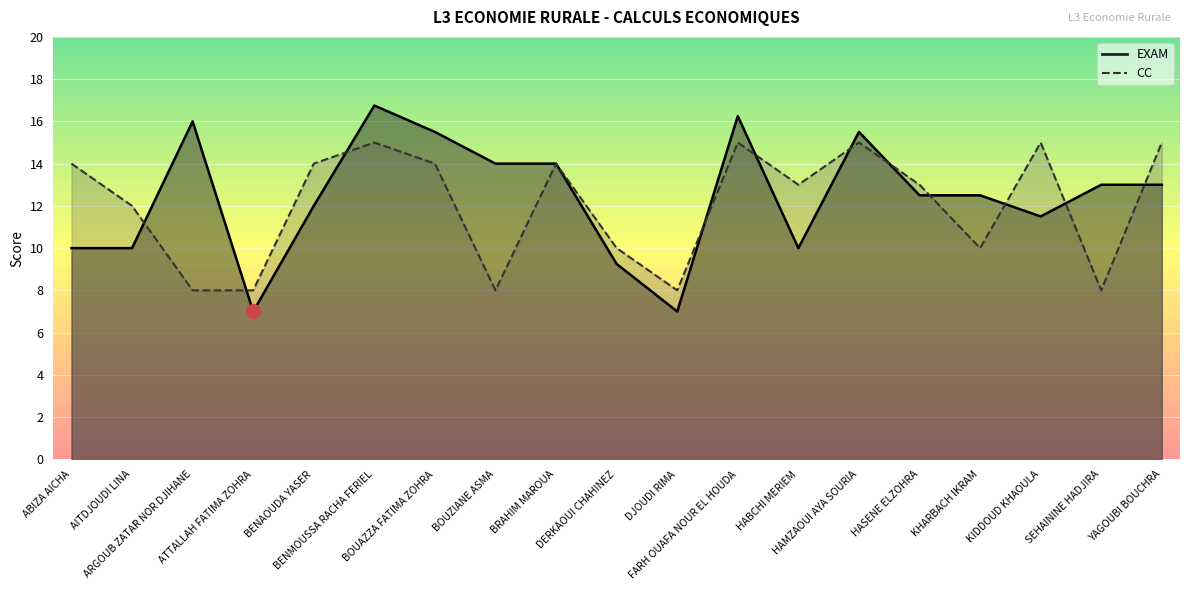

Which label corresponds to the smallest value in the chart?

ATTALLAH FATIMA ZOHRA